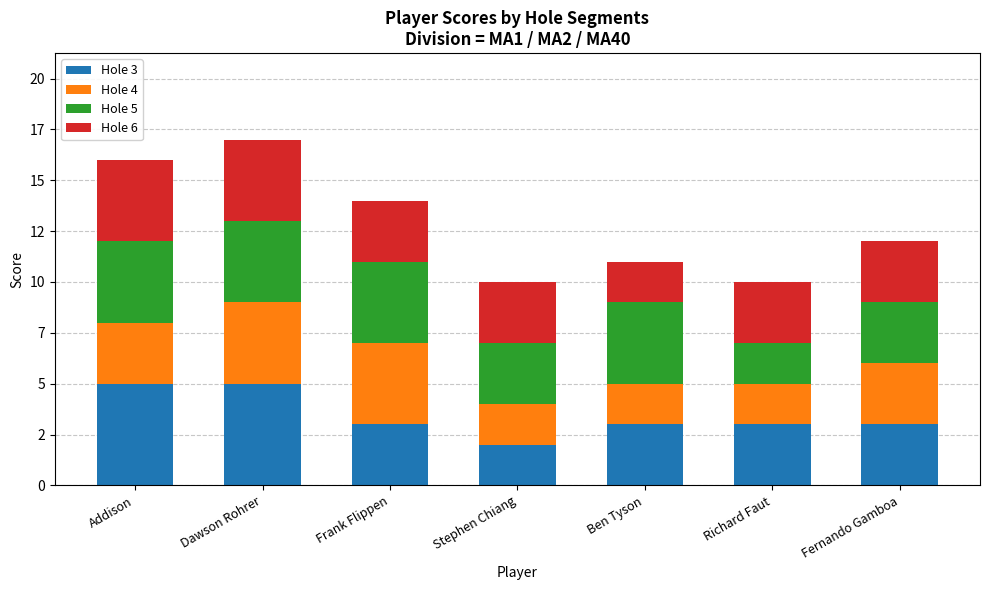

What are all the series names shown in the legend?

Hole 3, Hole 4, Hole 5, Hole 6